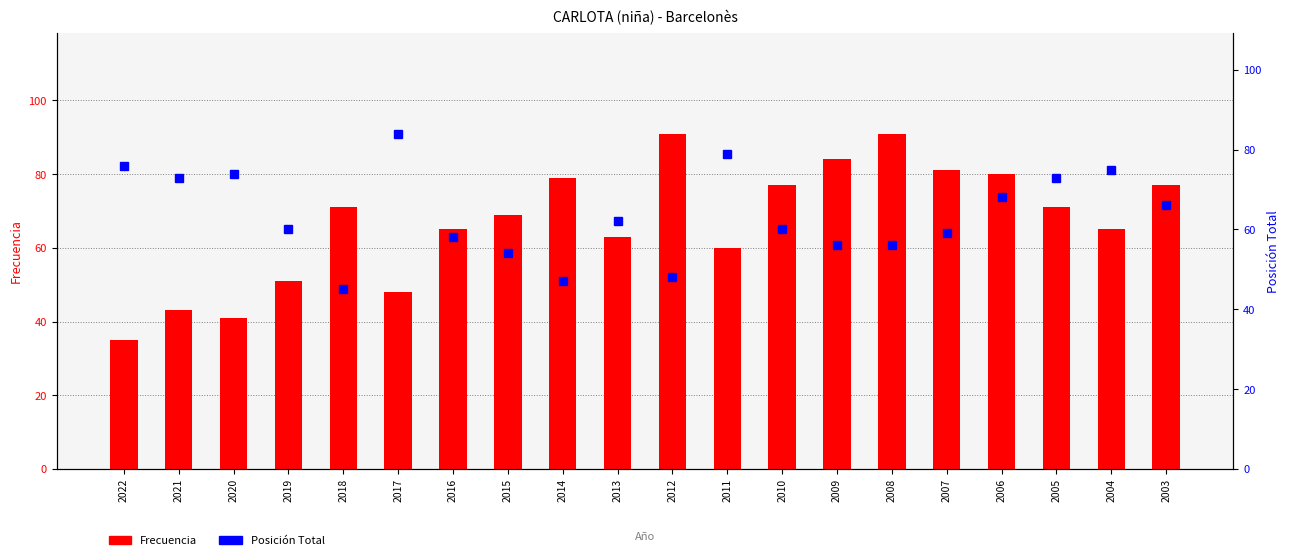

At which category is the sum across all series the highest?

2006